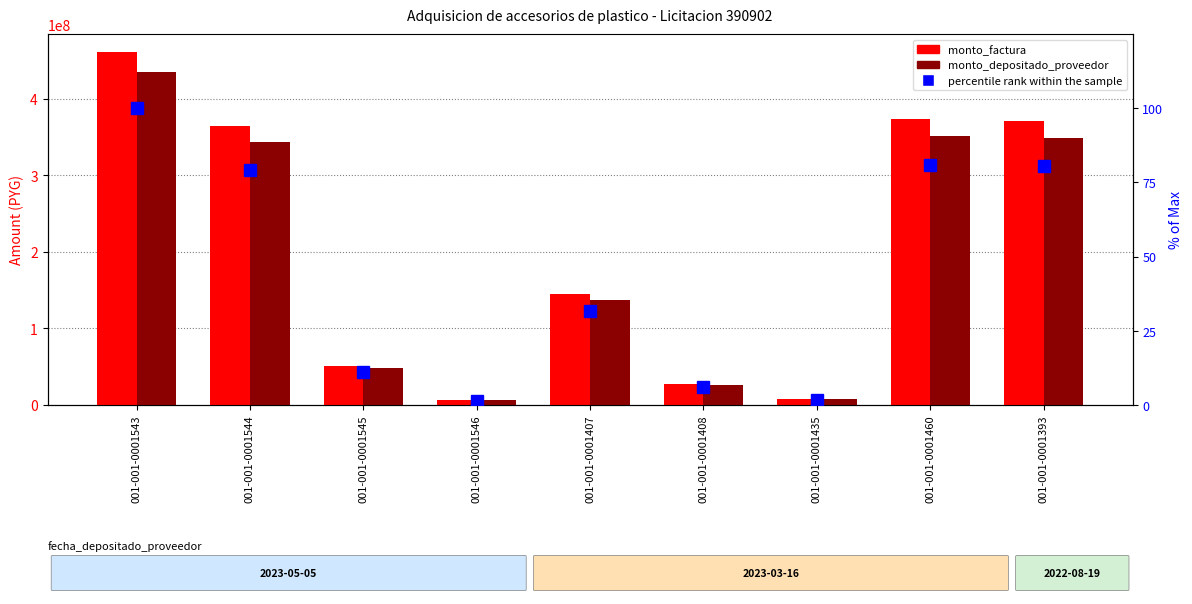

Reading left to right, extract all data points from this chart.

monto_factura: 001-001-0001543=461308400.0	001-001-0001544=364815000.0	001-001-0001545=50723900.0	001-001-0001546=6747500.0	001-001-0001407=145434900.0	001-001-0001408=27500900.0	001-001-0001435=8105000.0	001-001-0001460=373004200.0	001-001-0001393=371094300.0
monto_depositado_proveedor: 001-001-0001543=434112173.0	001-001-0001544=343307498.0	001-001-0001545=47733495.0	001-001-0001546=6349705.0	001-001-0001407=136860850.0	001-001-0001408=25879598.0	001-001-0001435=7627173.0	001-001-0001460=351013906.0	001-001-0001393=349216603.0
percentile rank within the sample: 001-001-0001543=100.0	001-001-0001544=79.1	001-001-0001545=11.0	001-001-0001546=1.5	001-001-0001407=31.5	001-001-0001408=6.0	001-001-0001435=1.8	001-001-0001460=80.9	001-001-0001393=80.4